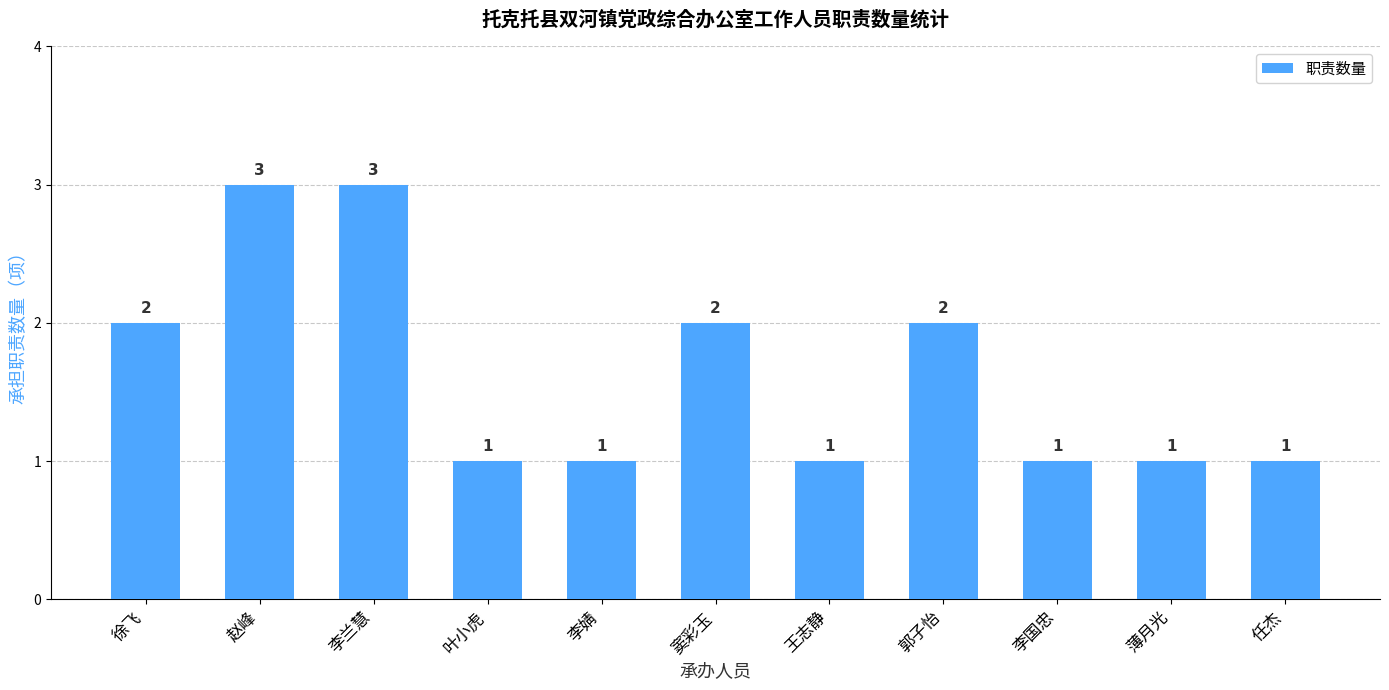

What is the greatest value displayed?

3